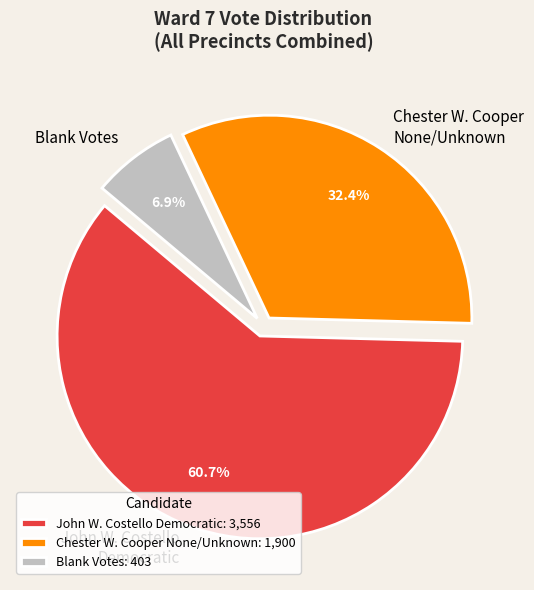

Does any single category account for the majority?

Yes